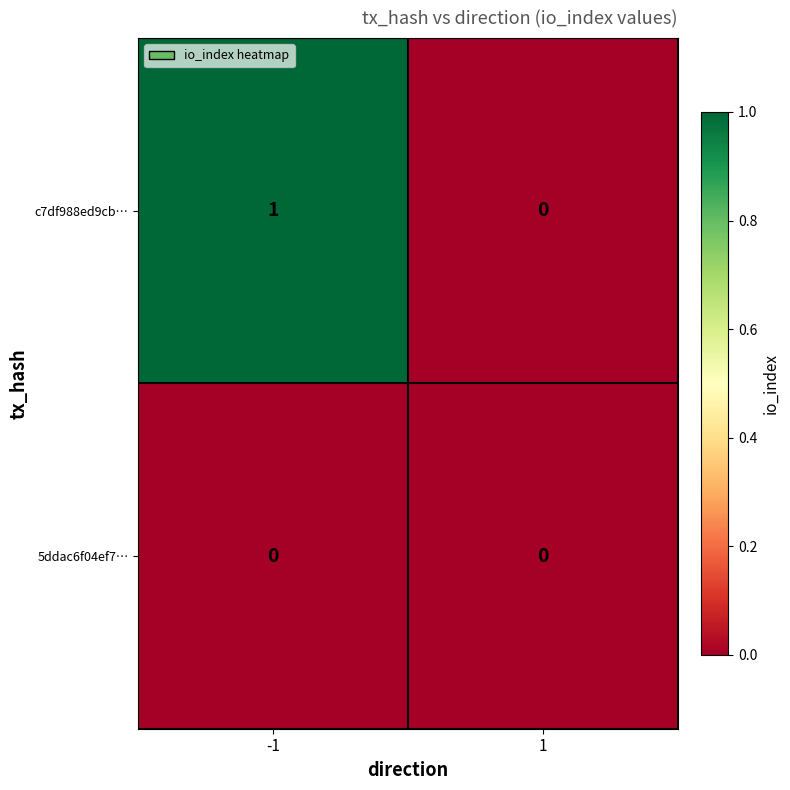

Is it true that c7df988ed9cb… equals 0 at 1?

True